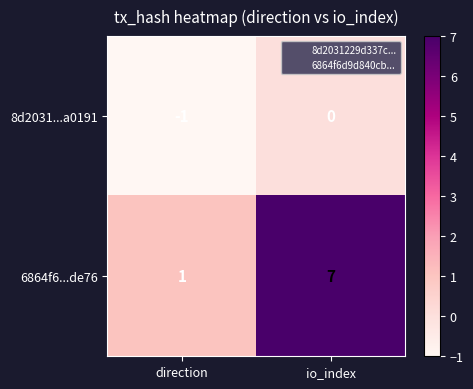

What is the sum of the 6864f6...de76 values at io_index and direction?

8